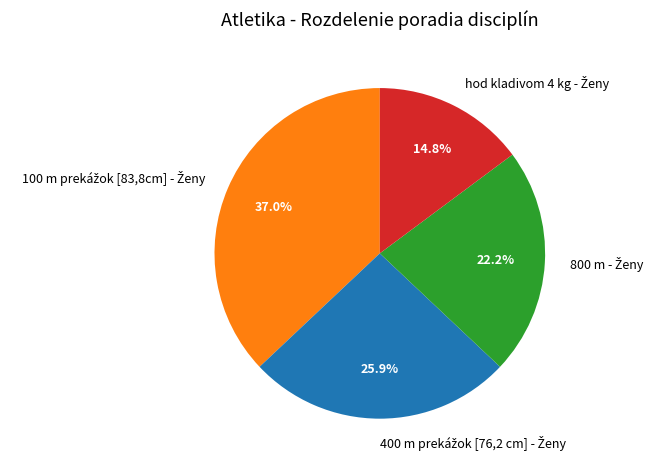

To the nearest percent, what is the difference between the largest and smallest slice percentages?

22%